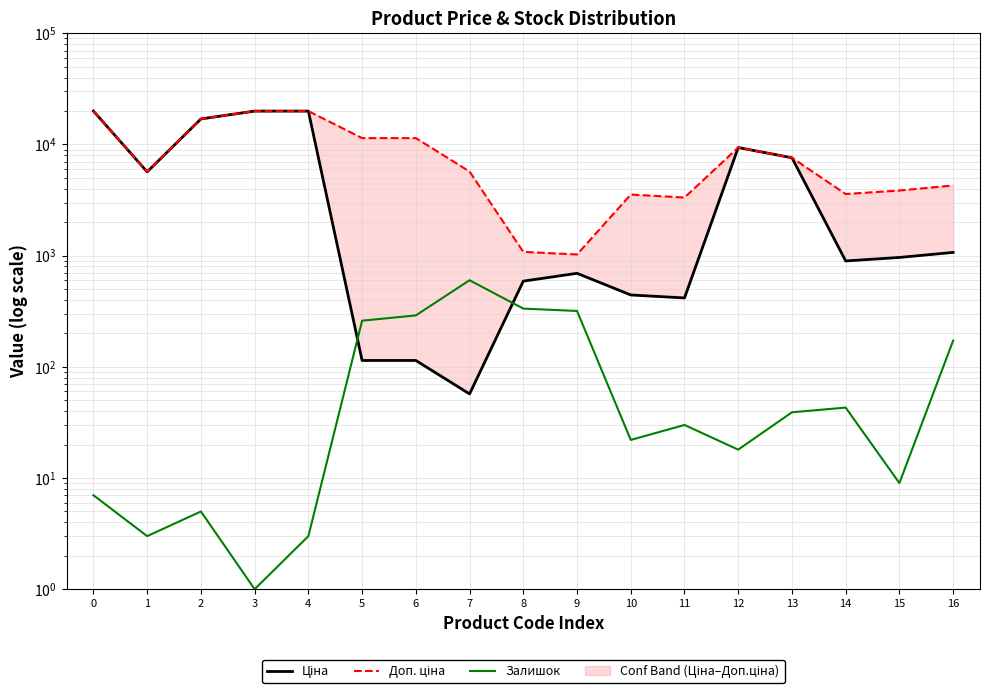

What is the value of the Доп. ціна point at the 13th from the left?

9384.0